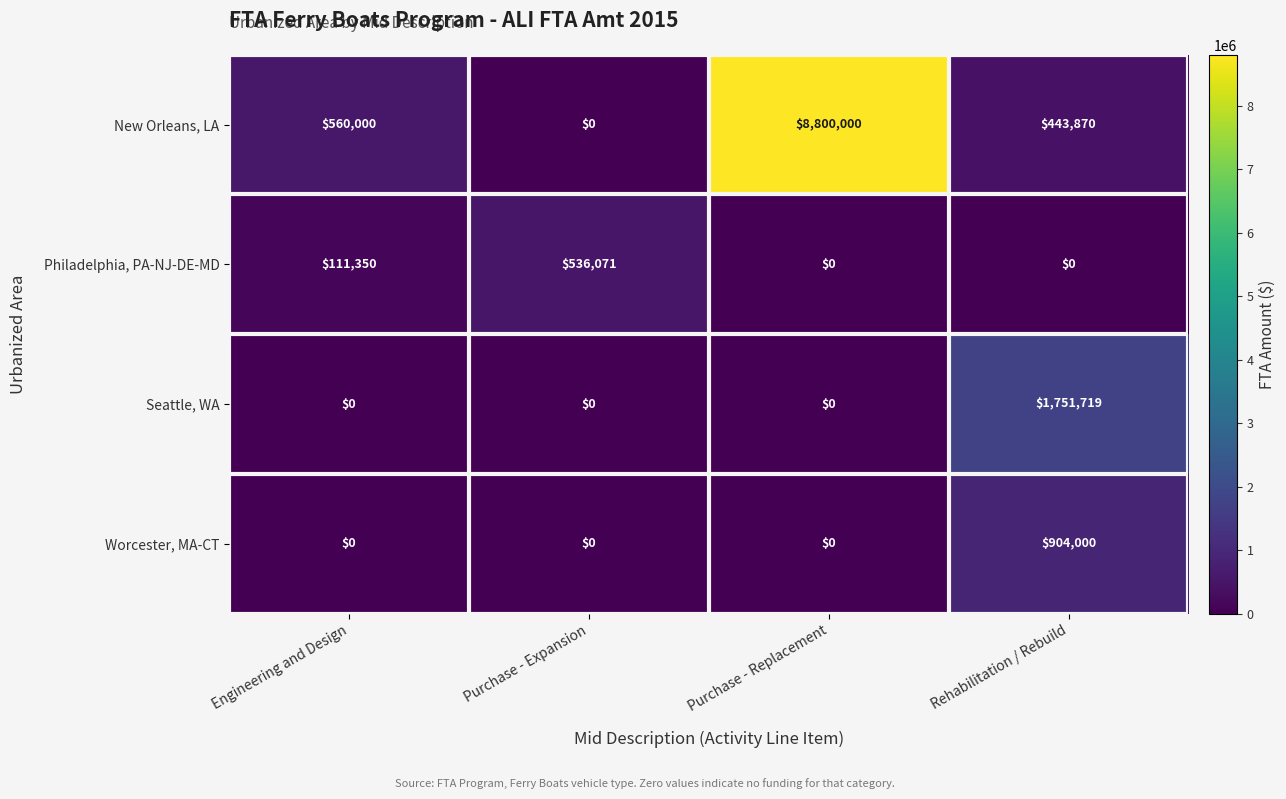

Reading left to right, transcribe all the data shown in this chart.

New Orleans, LA: 560000	0	8800000	443870
Philadelphia, PA-NJ-DE-MD: 111350	536071	0	0
Seattle, WA: 0	0	0	1751719
Worcester, MA-CT: 0	0	0	904000